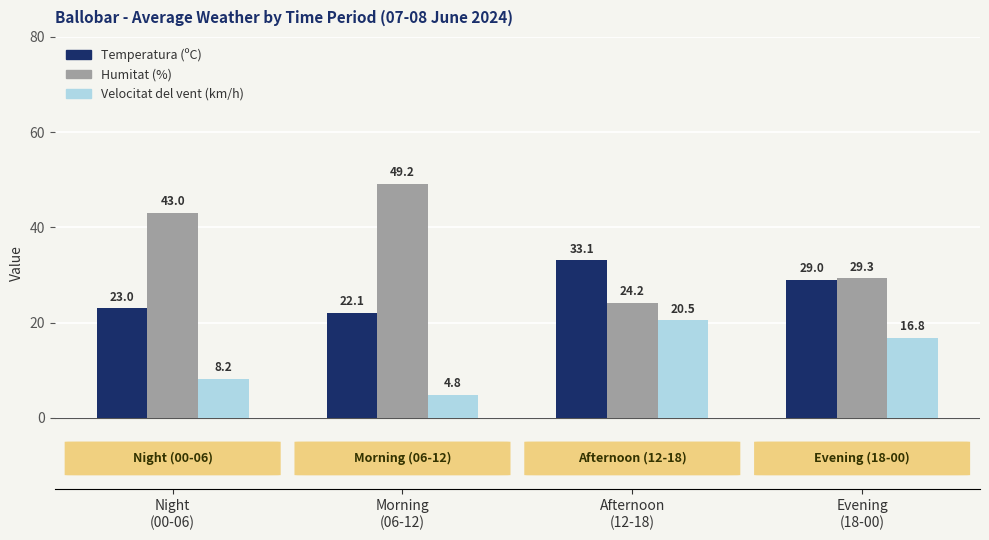

At which label does Temperatura (ºC) first exceed 29?

Afternoon
(12-18)